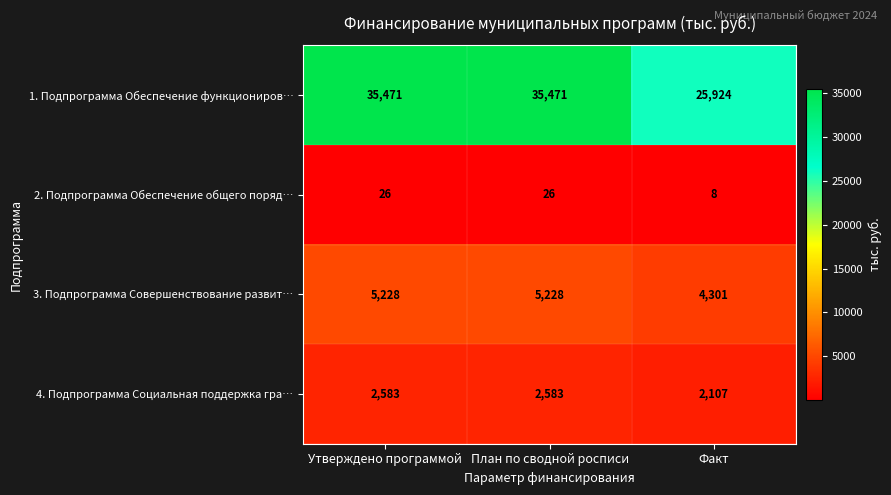

What is the maximum value shown in the chart?

35471